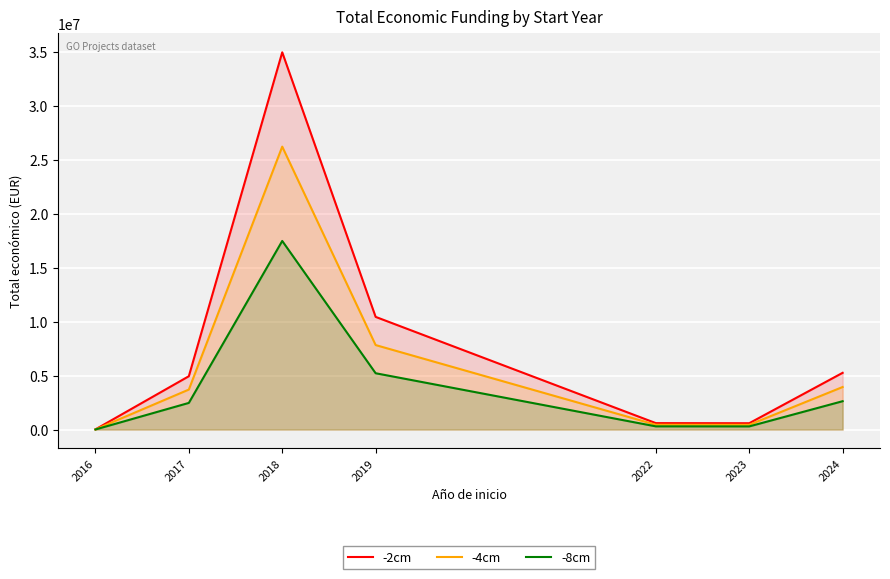

Where is the first local minimum for -2cm?

2023